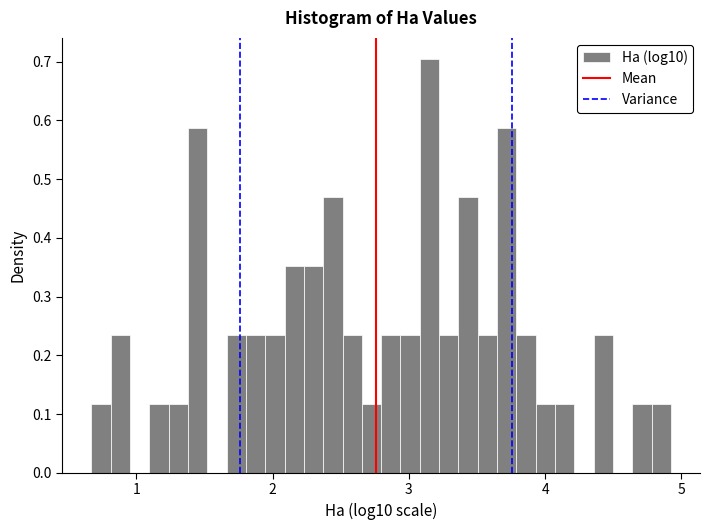

Read against the x-axis, roughly where is the centre of the tallest bar?

3.2